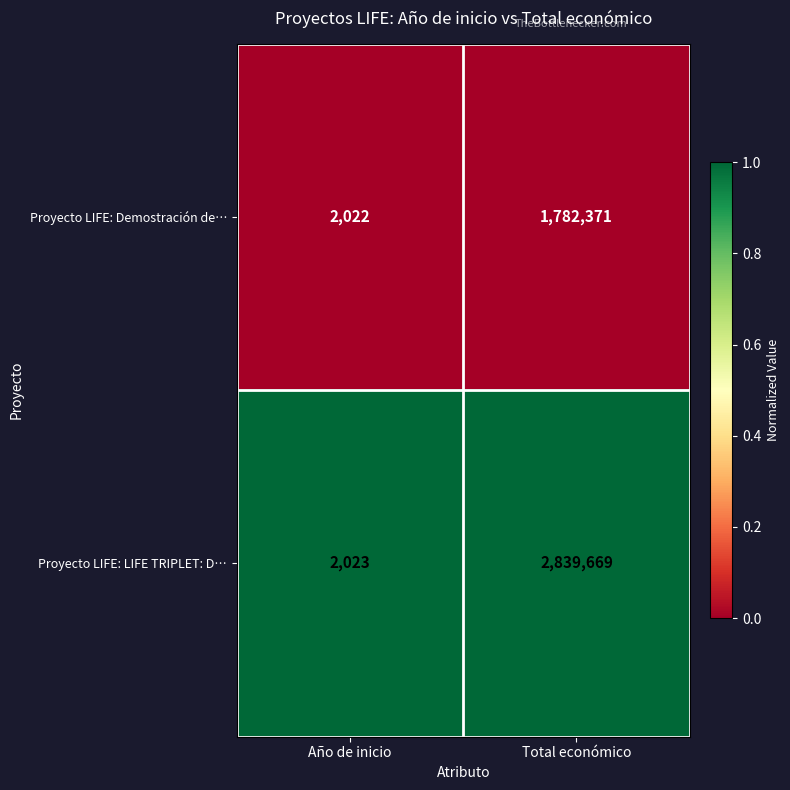

At which category does the chart reach its peak across all series?

Total económico